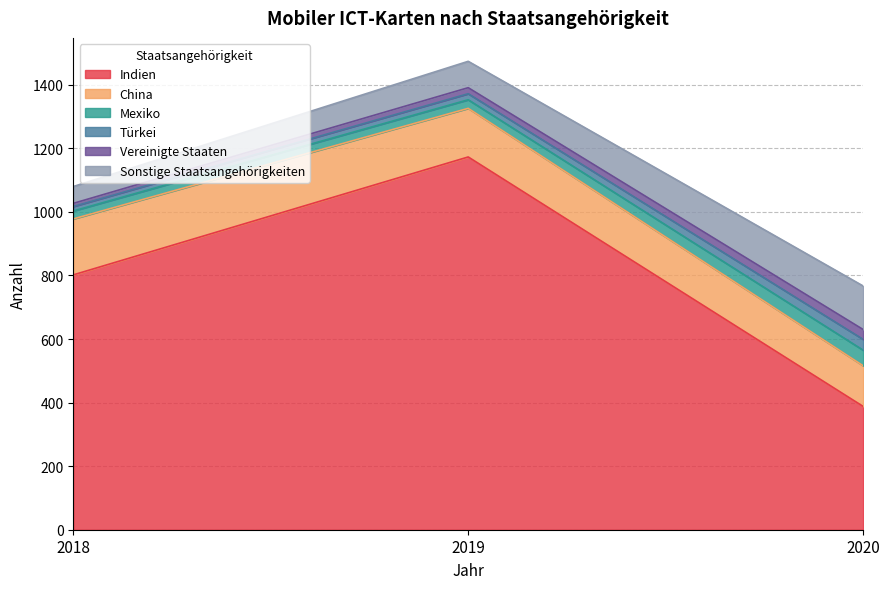

Is it true that Mexiko equals 25 at 2018?

True